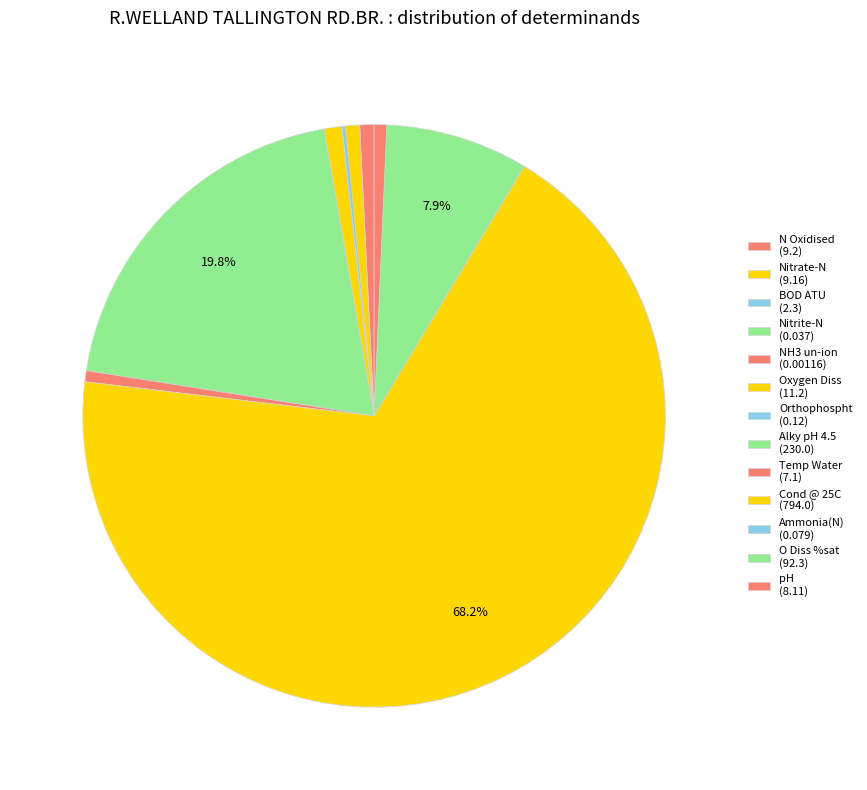

To the nearest percent, what is the average slice percentage?

8%